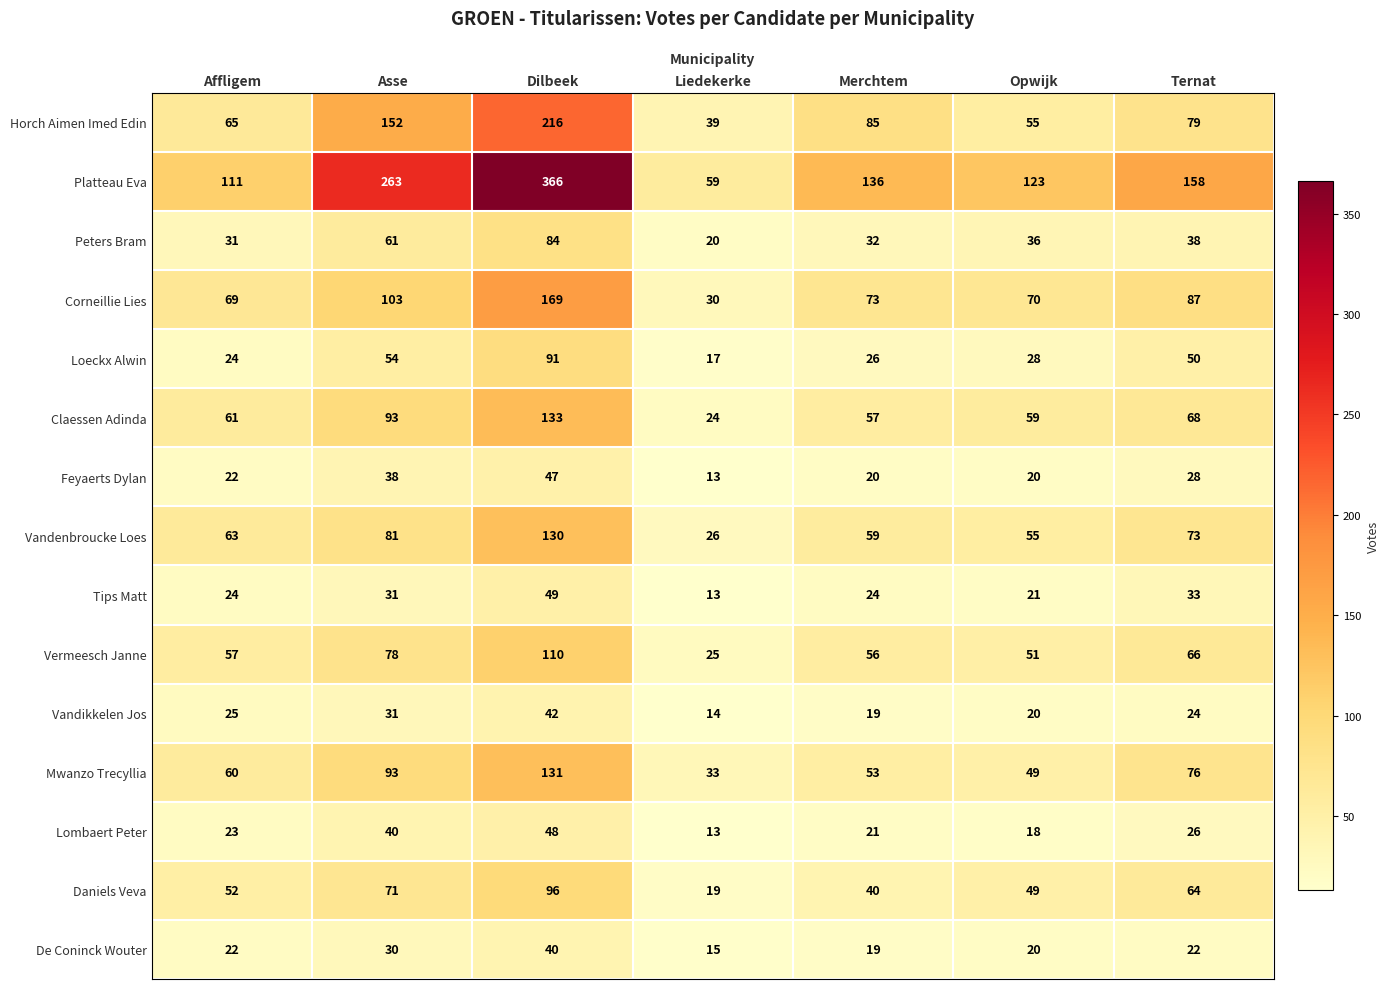

Rank the series at Ternat from lowest to highest value.

De Coninck Wouter, Vandikkelen Jos, Lombaert Peter, Feyaerts Dylan, Tips Matt, Peters Bram, Loeckx Alwin, Daniels Veva, Vermeesch Janne, Claessen Adinda, Vandenbroucke Loes, Mwanzo Trecyllia, Horch Aimen Imed Edin, Corneillie Lies, Platteau Eva